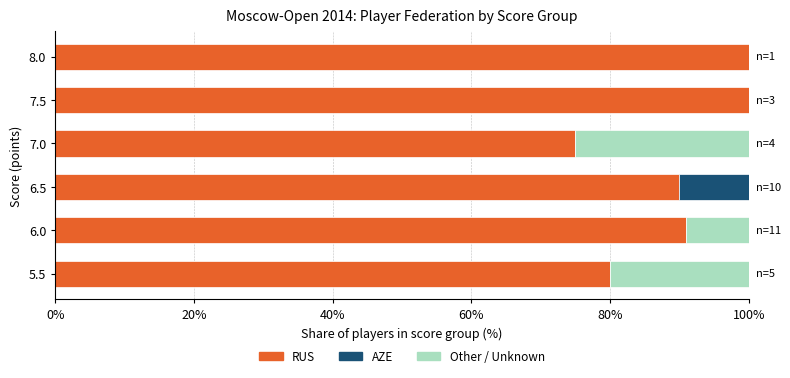

Count the number of categories in the chart.

6